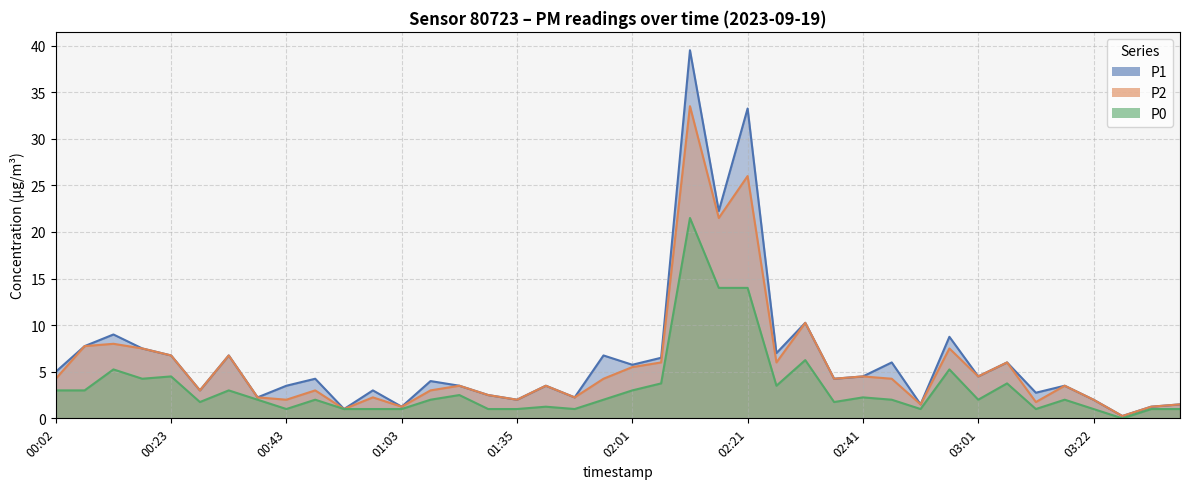

Which label corresponds to the smallest value in the chart?

03:27